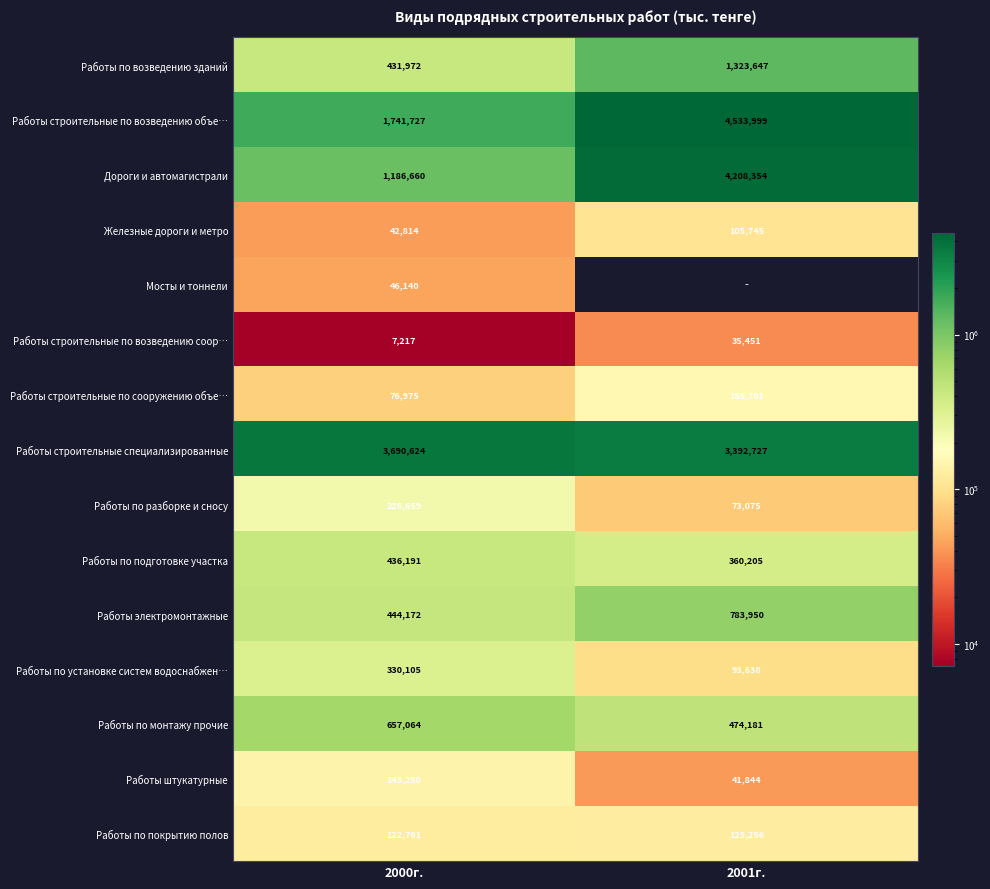

What is the difference between the highest and lowest values at 2001г.?

4498548.0